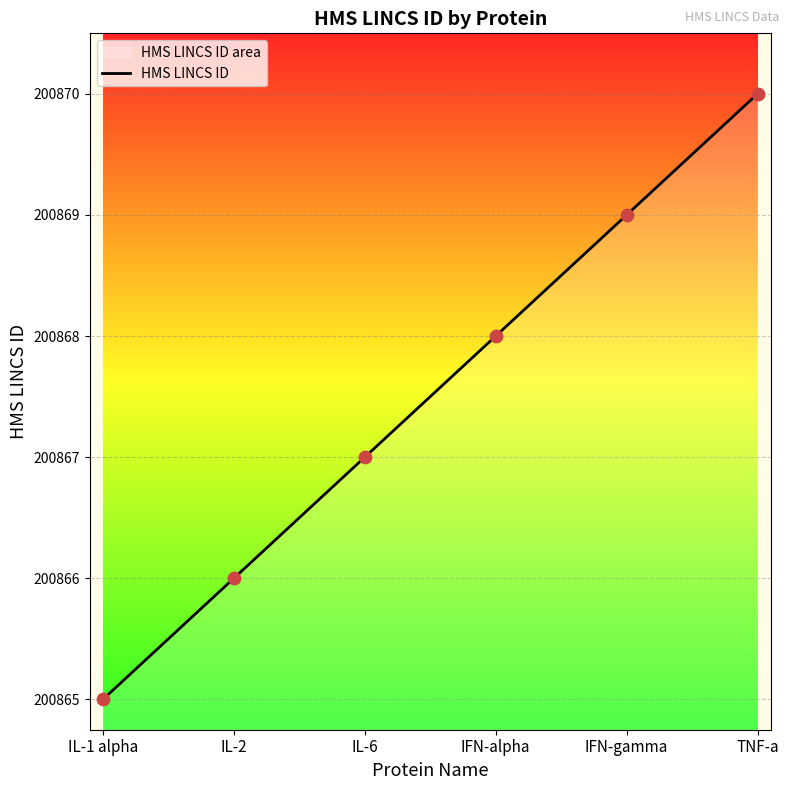

What is the change in value from IL-1 alpha to IL-6?

+2